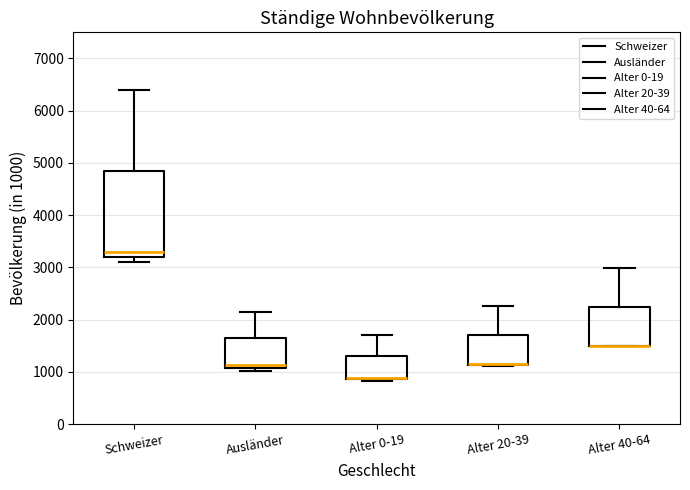

Reading left to right, read every box against the y-axis: the position of its median line, the range the box covers, and the ends of its whiskers. The values are not printed on the chart, so give them approximately, as read against the axis.

Schweizer: median 3300, box 3200 to 4800, whiskers 3100 to 6400
Ausländer: median 1100 (just above the box's lower edge), box 1100 to 1600, whiskers 1000 to 2100
Alter 0-19: median 900 (drawn on the box's lower edge), box 900 to 1300, whiskers 800 to 1700
Alter 20-39: median 1200 (drawn on the box's lower edge), box 1100 to 1700, whiskers 1100 to 2300
Alter 40-64: median 1500 (drawn on the box's lower edge), box 1500 to 2200, whiskers 1500 to 3000